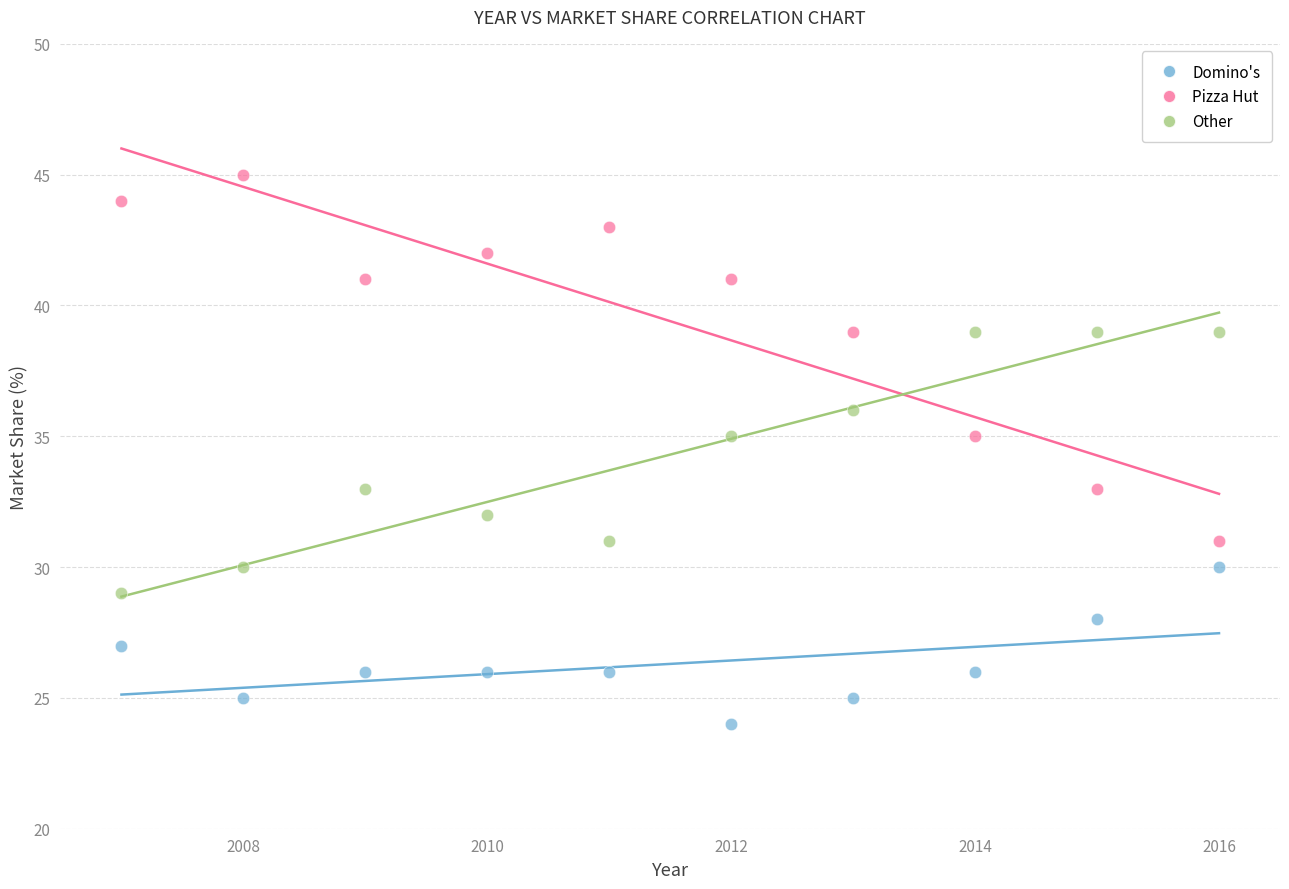

Which series contains the lowest Y value?

Domino's